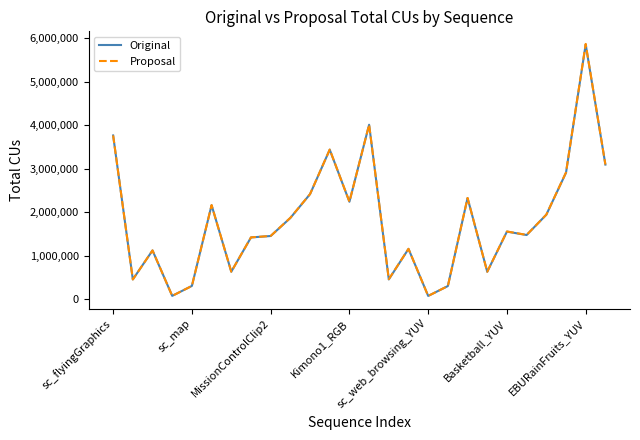

What is the greatest value displayed?

5865278